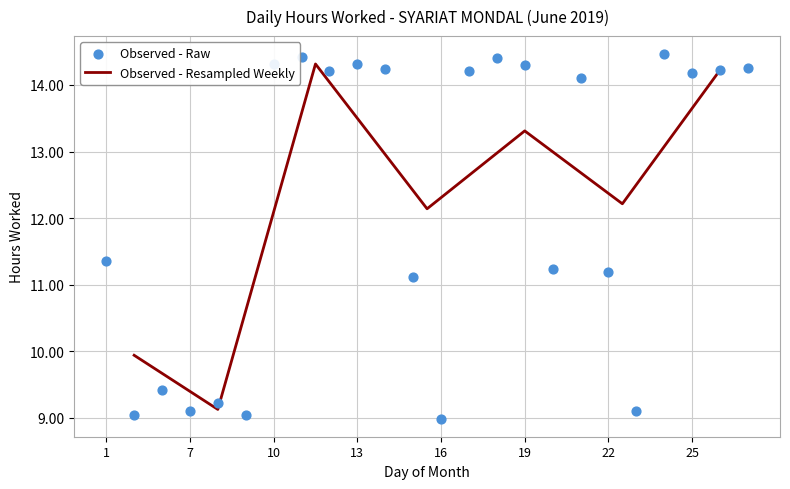

What is the ratio of the value at 11 to the value at 17?

1.0